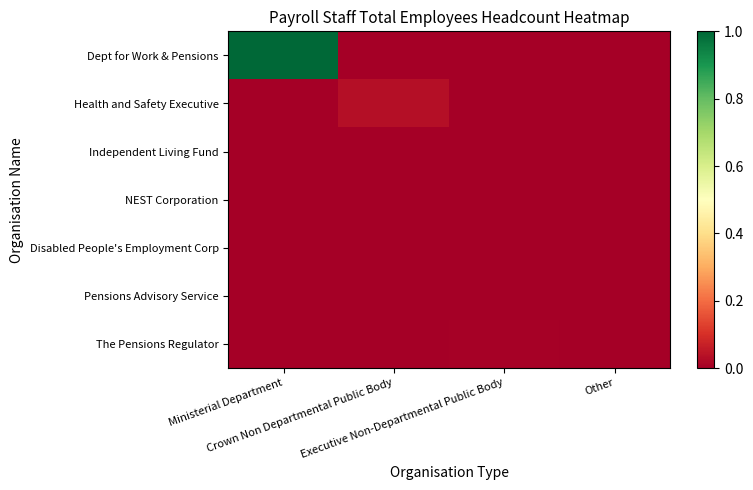

What is the maximum value shown in the chart?

1.0